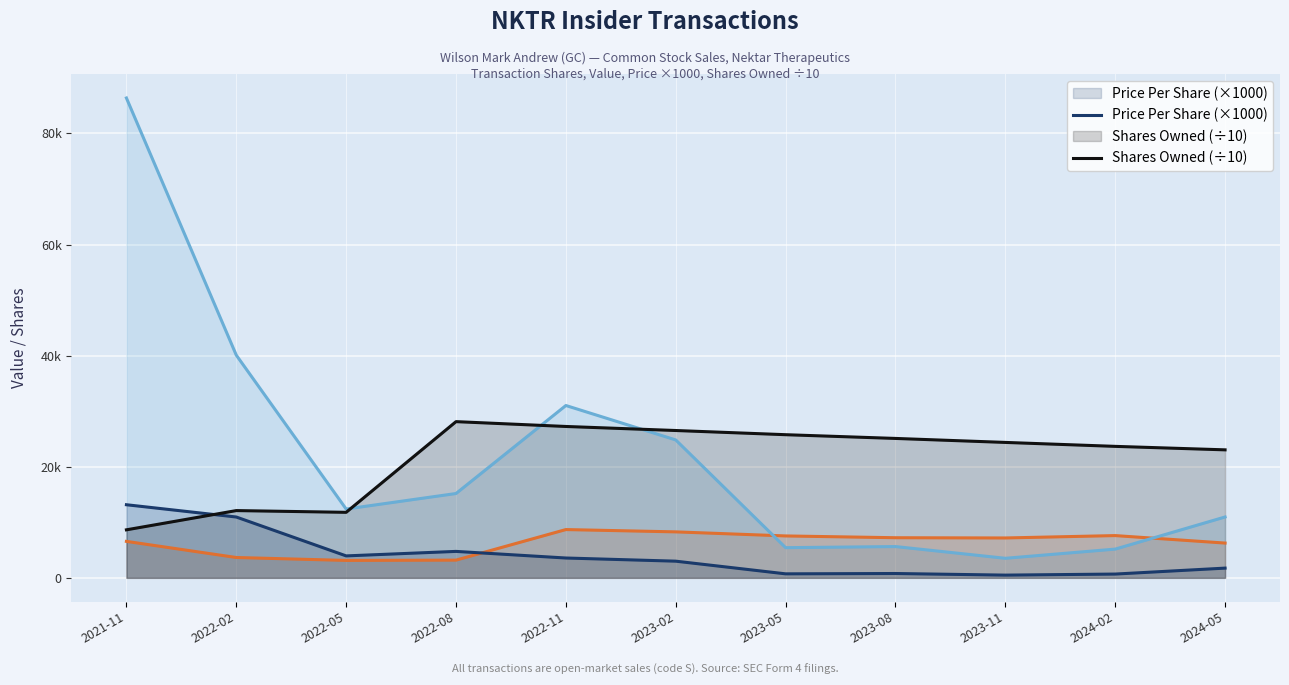

What is the label of the 4th point from the left?

2022-08